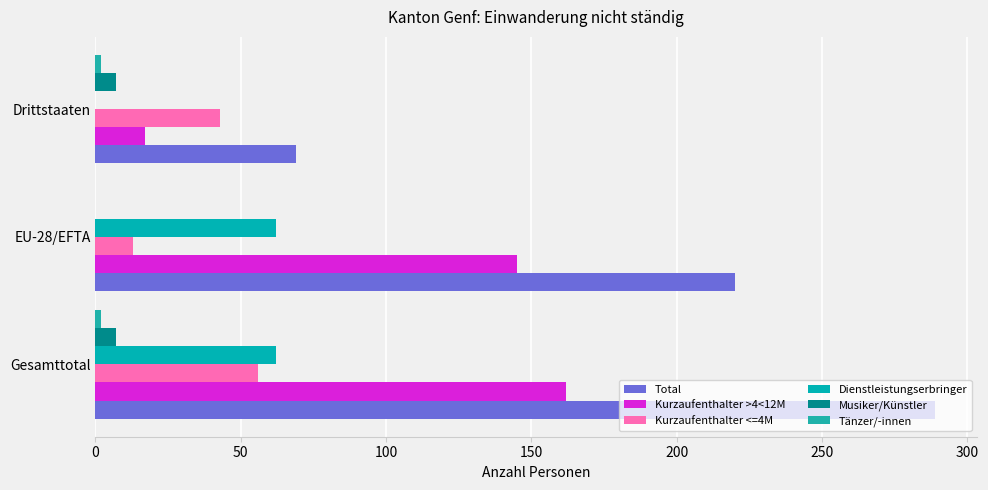

Count the number of categories in the chart.

3